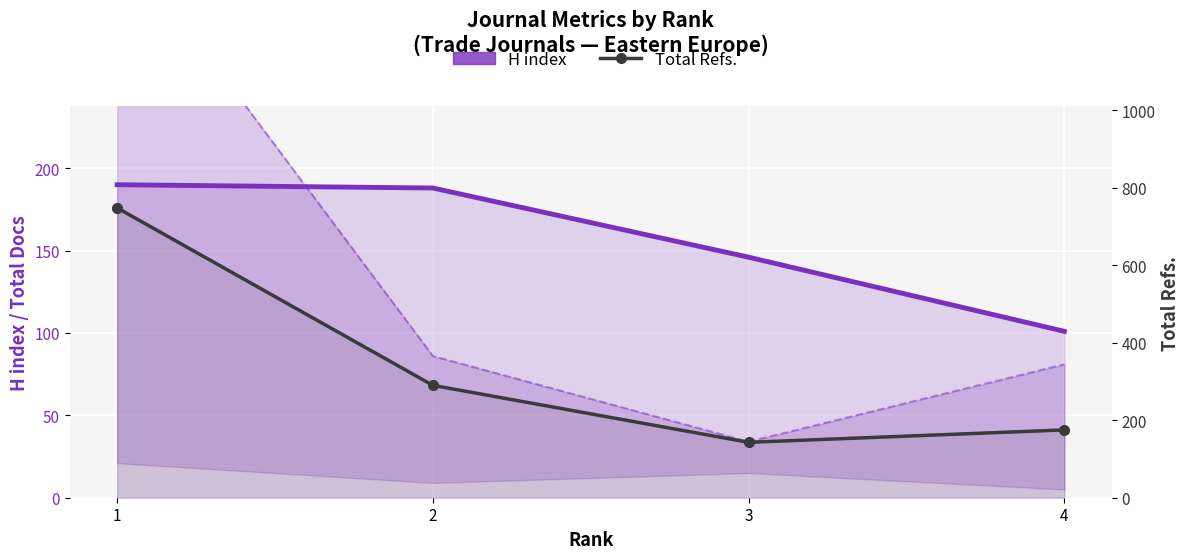

At how many categories does at least one series exceed 733?

1